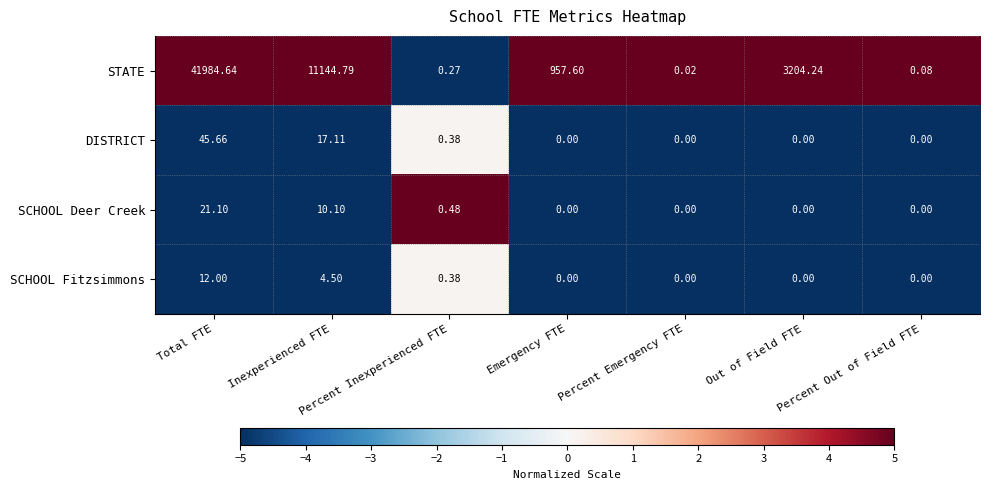

Count the number of data series in this chart.

4